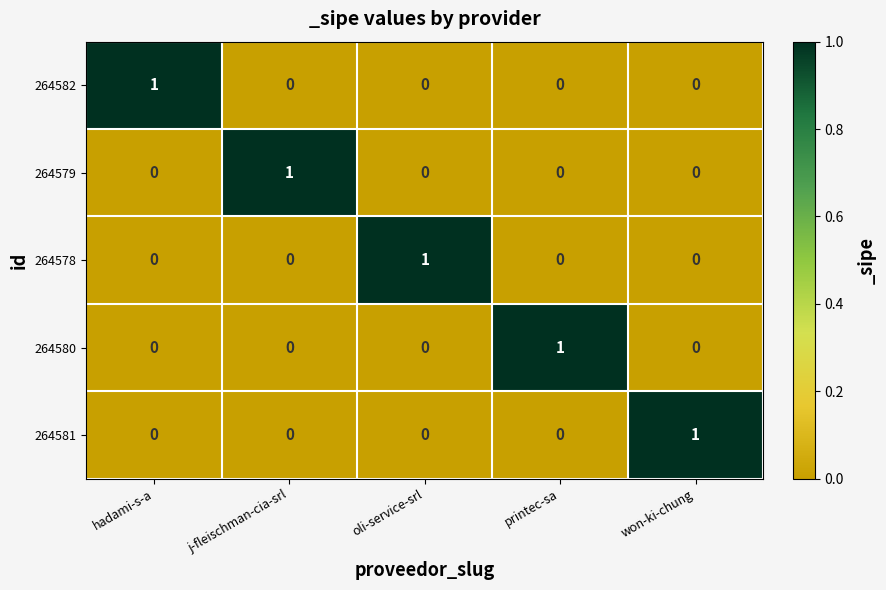

At how many categories does at least one series exceed 0?

5